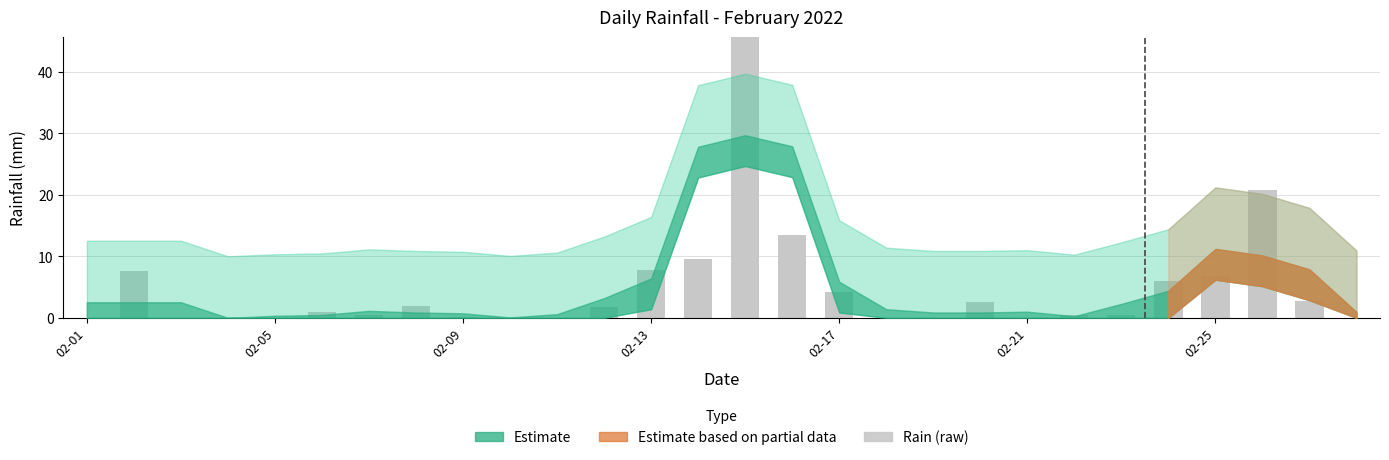

What is the change in value from 02-09 to 22?

+0.4